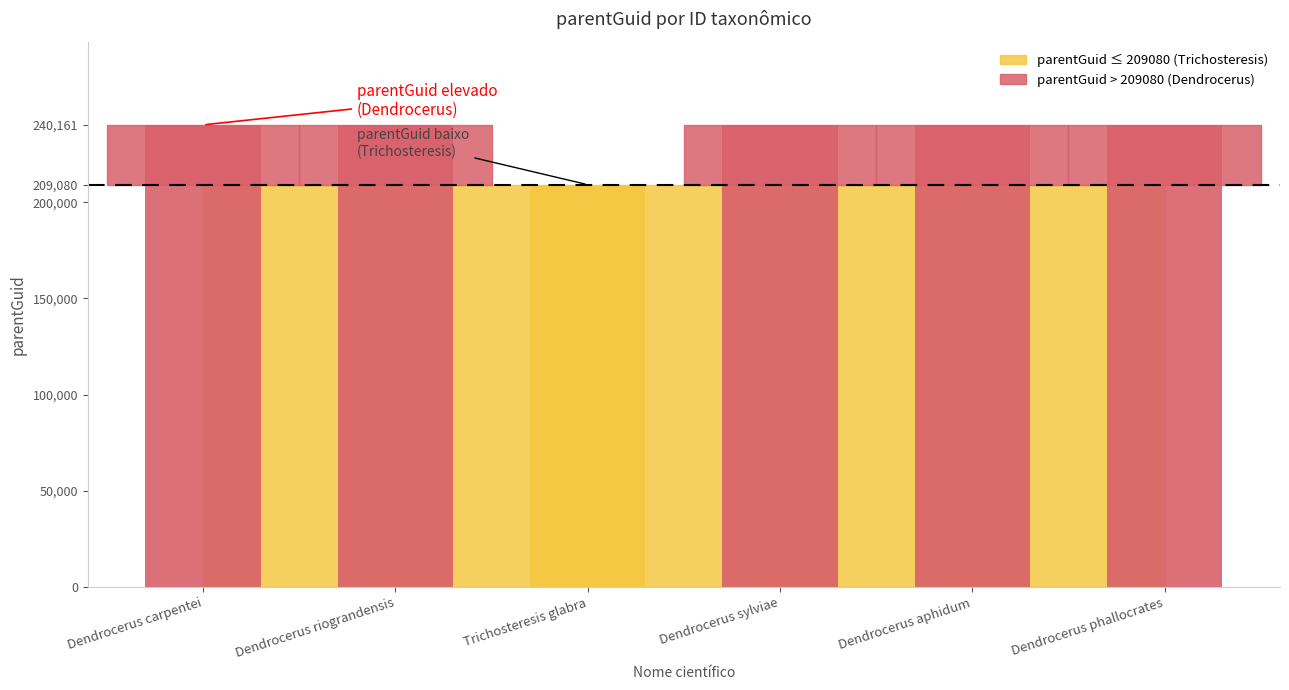

What is the sum of the values at Dendrocerus phallocrates and Dendrocerus riograndensis?

480322